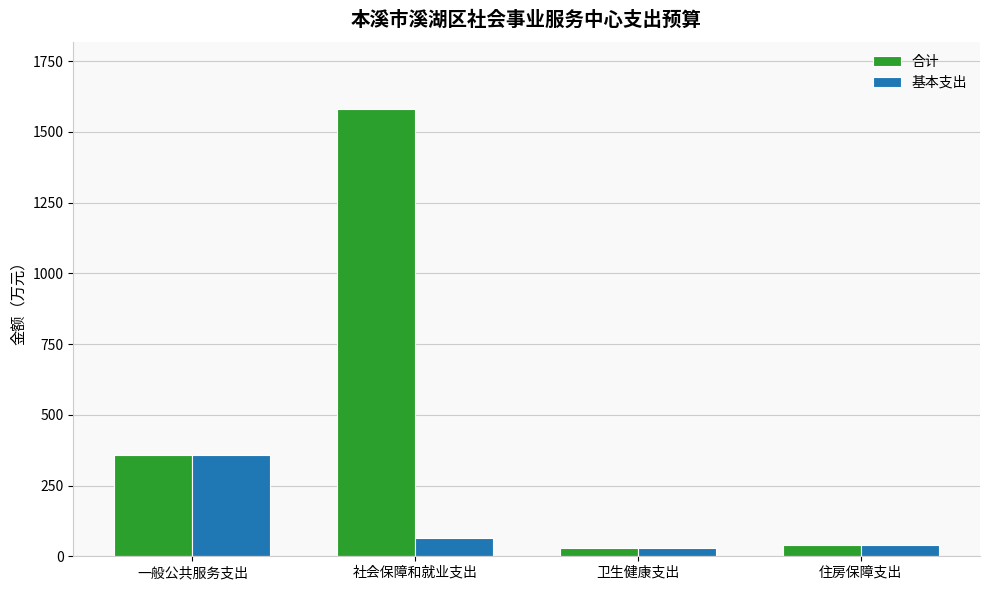

What is the value of the 基本支出 bar at the 1st from the left?

358.8